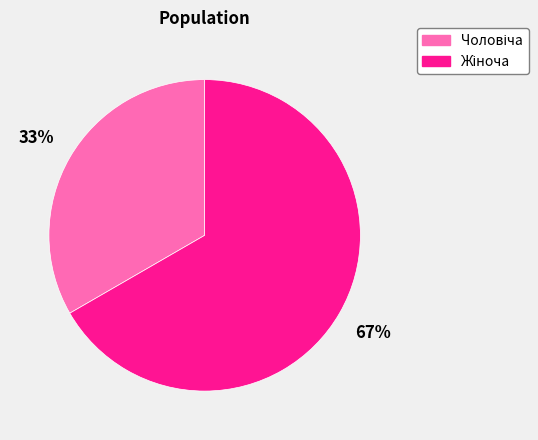

Is there a majority slice in this chart?

Yes